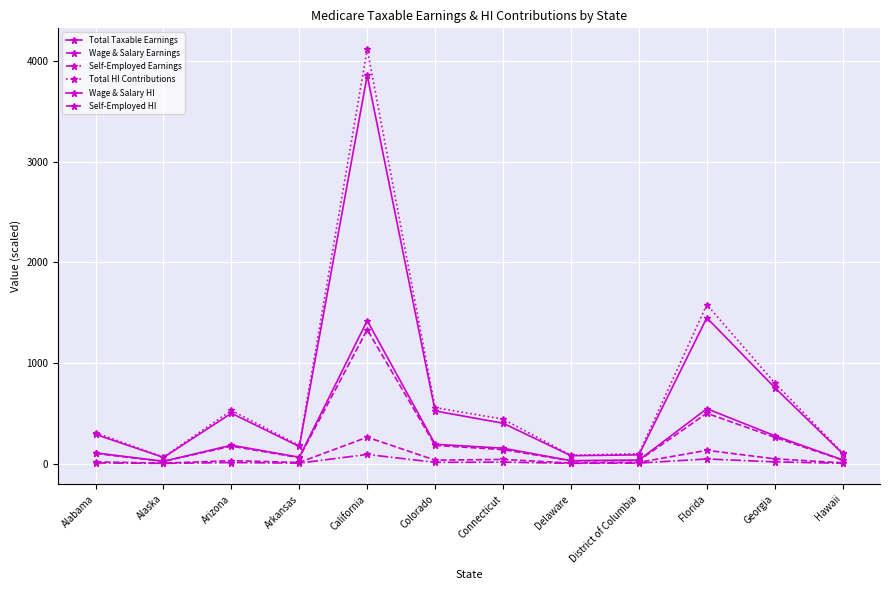

How many lines are shown in the chart?

6